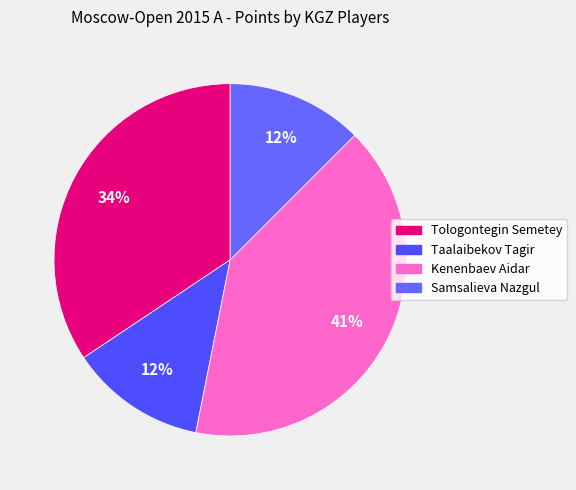

Do Kenenbaev Aidar and Tologontegin Semetey together represent more than half of the pie?

Yes